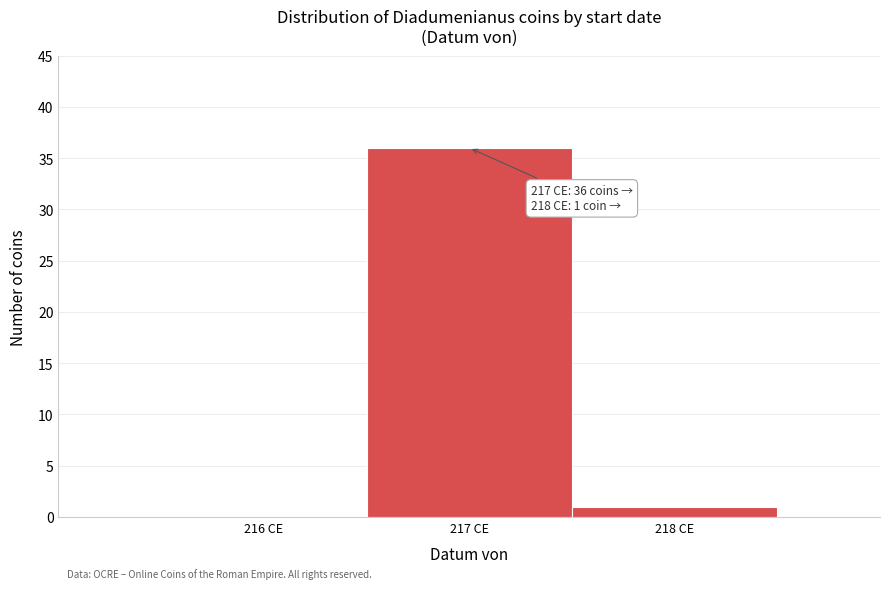

Reading left to right, list all the values displayed in this chart.

216 CE=0	217 CE=36	218 CE=1